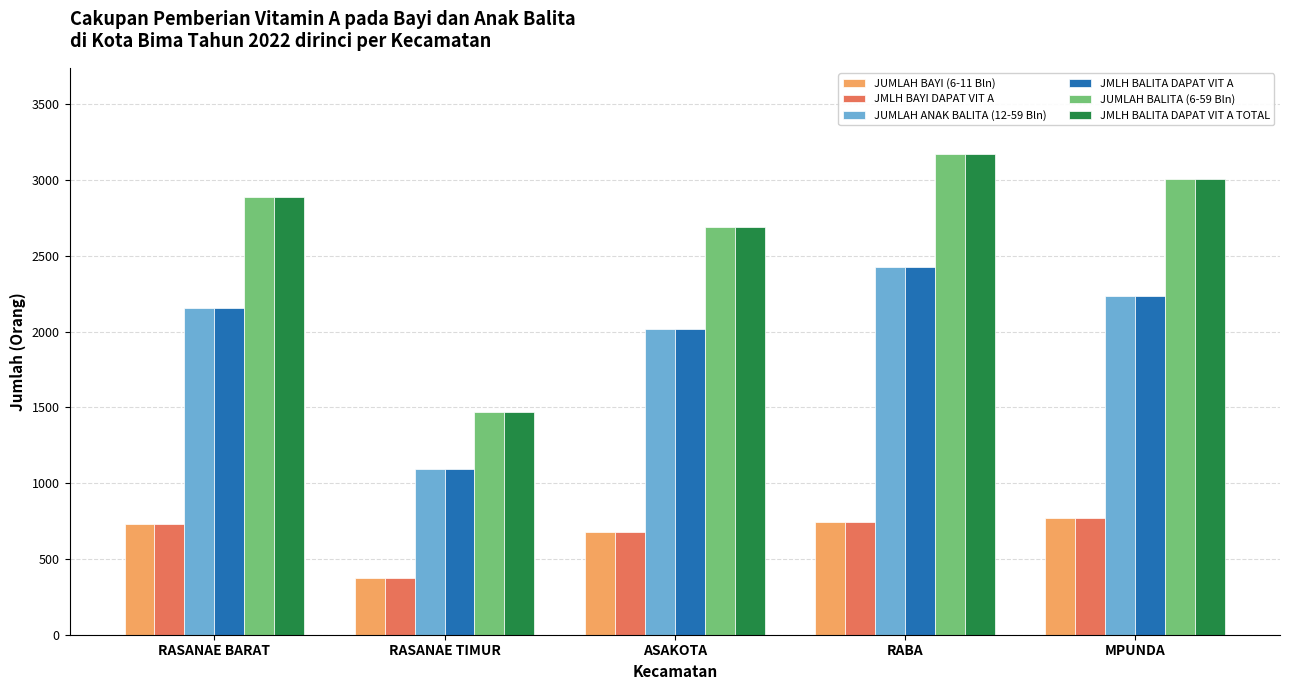

What is the minimum value shown in the chart?

376